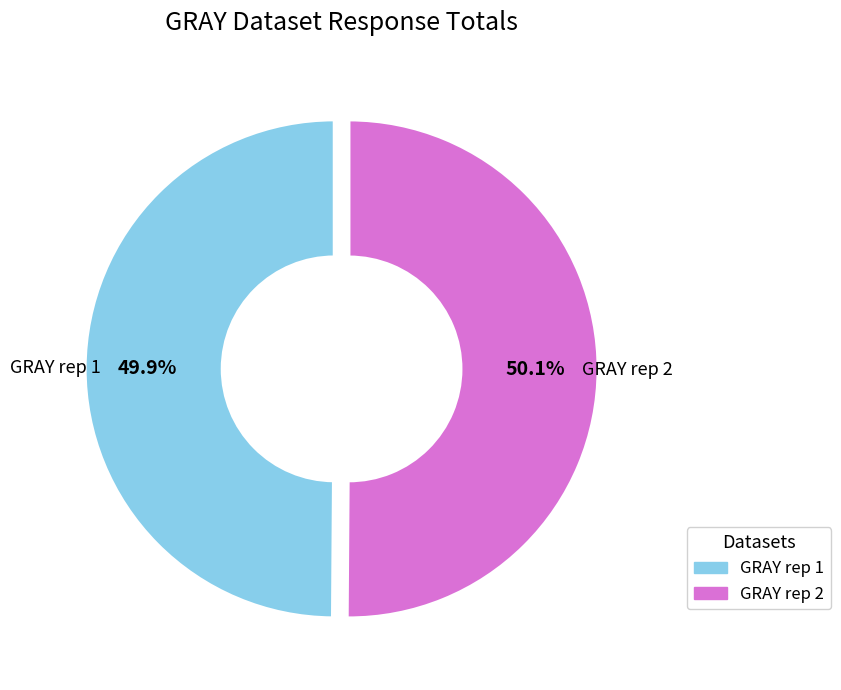

Combined, do GRAY rep 2 and GRAY rep 1 account for over 50%?

Yes